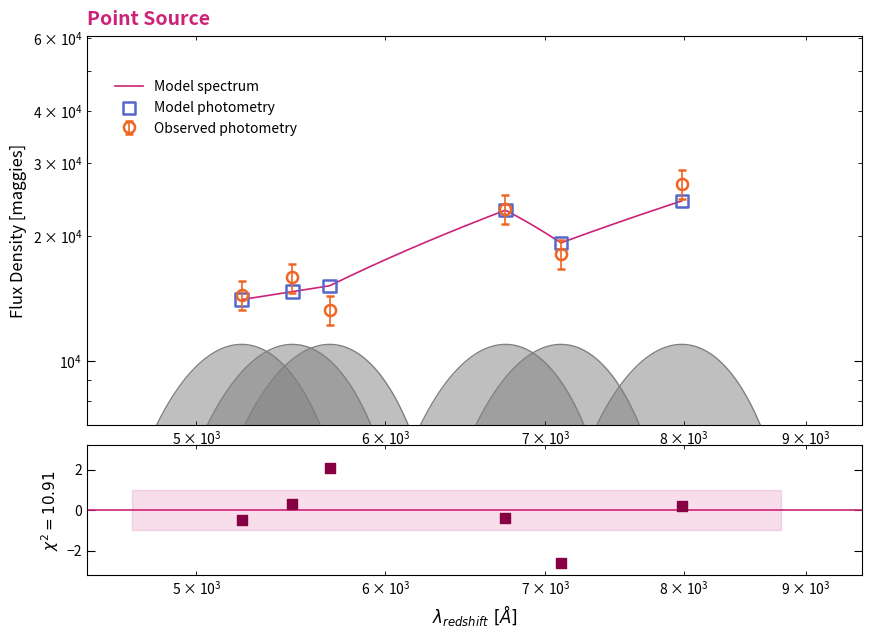

Between 5686 and 6736, which is larger?

6736